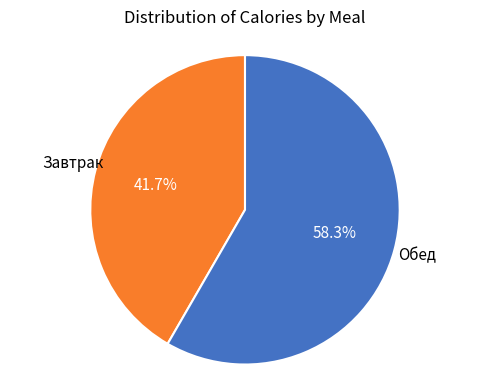

Is there a majority slice in this chart?

Yes